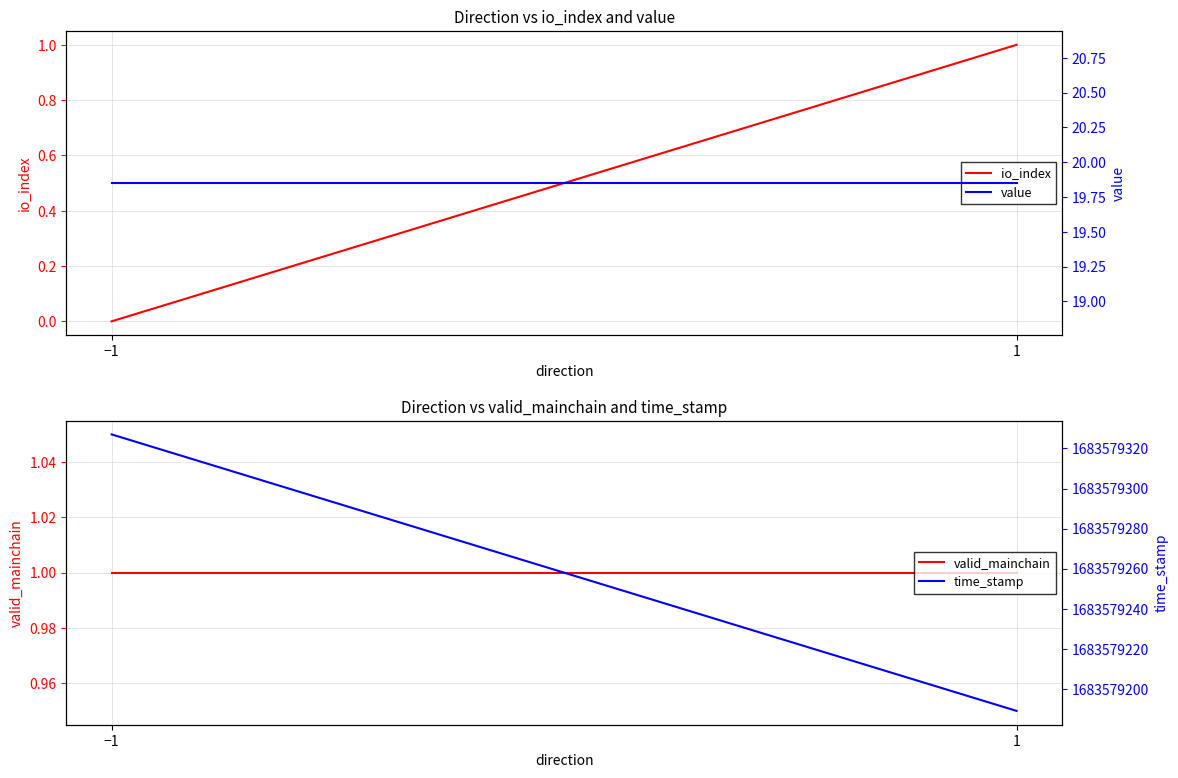

At which category does the chart reach its minimum across all series?

−1